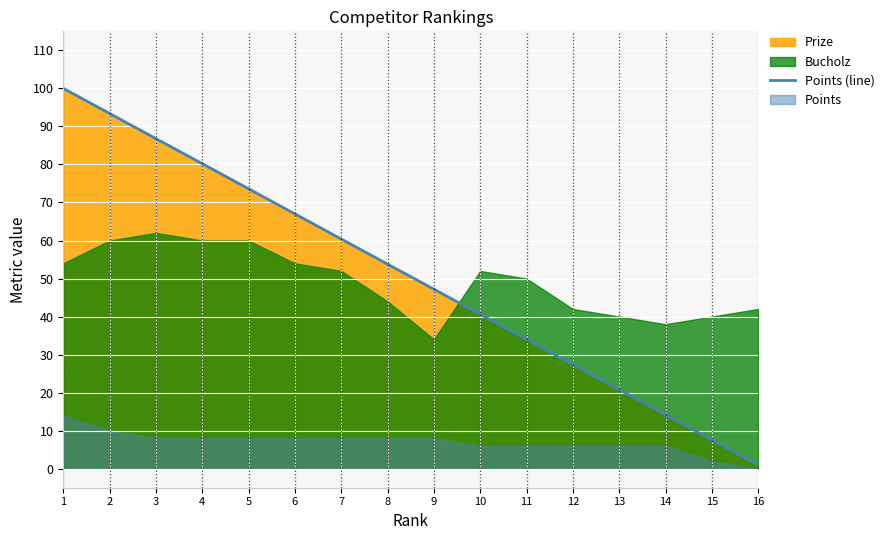

At which label does the data first exceed 53?

1